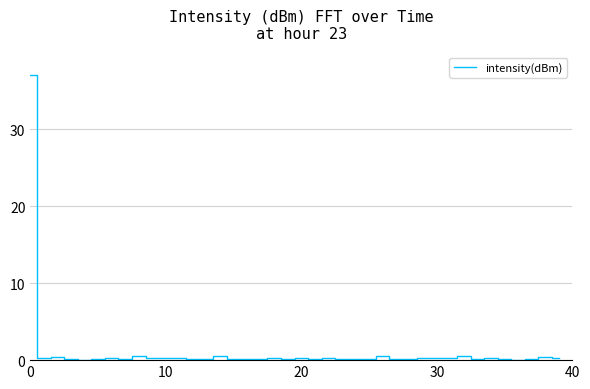

What is the difference between the maximum and minimum values?

37.0